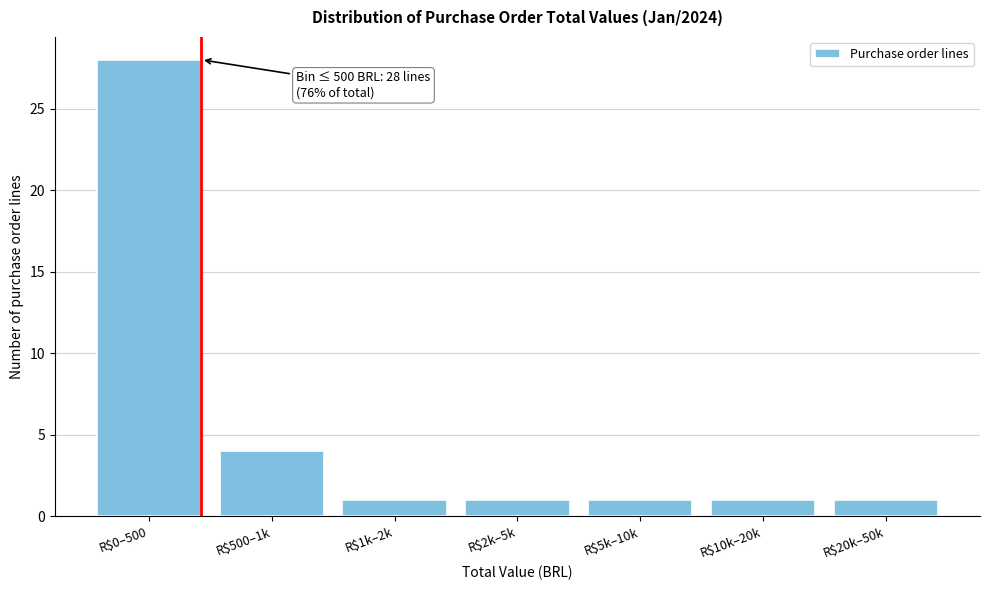

Reading right to left, list all the values displayed in this chart.

1	1	1	1	1	4	28